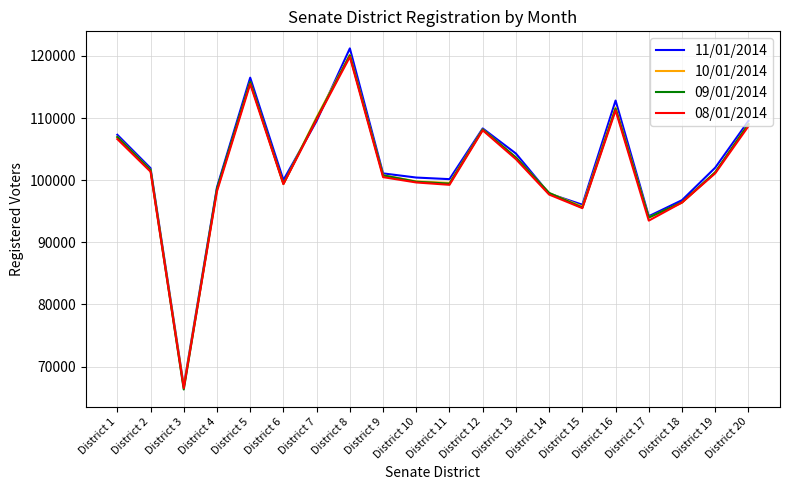

The value of 08/01/2014 at District 16 is 111228. True or false?

True